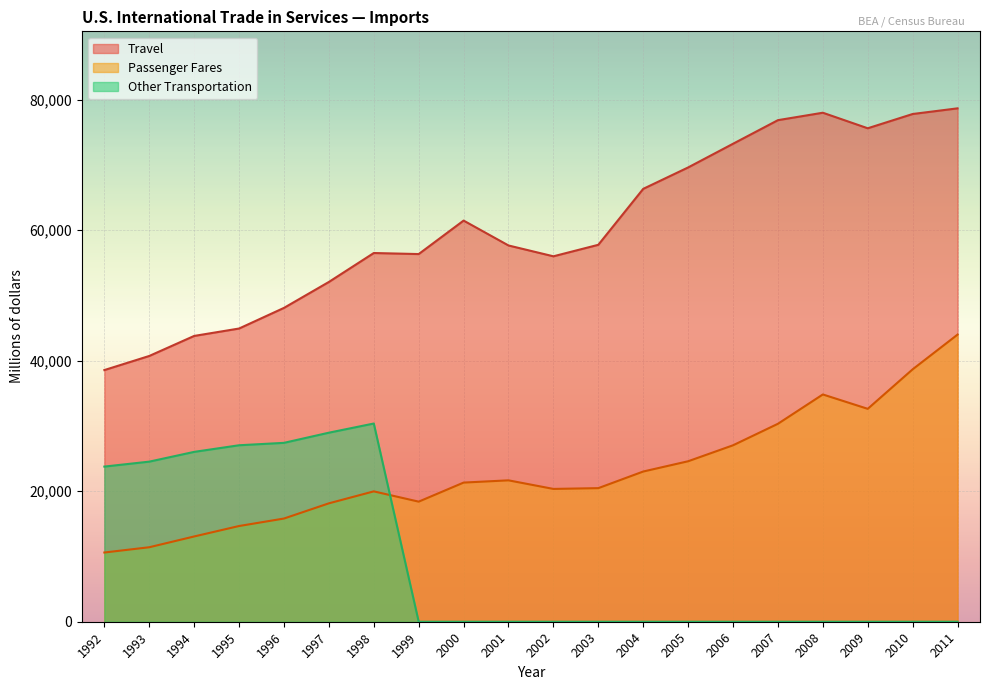

Reading right to left, what are all the values shown in this chart?

Travel: 78646	77778	75593	77974	76836	73220	69591	66311	57742	55980	57639	61452	56323	56483	52051	48078	44916	43782	40713	38552
Passenger Fares: 43984	38667	32614	34816	30324	27029	24583	23010	20464	20345	21660	21316	18396	19971	18138	15809	14663	13062	11410	10603
Other Transportation: 0	0	0	0	0	0	0	0	0	0	0	0	0	30363	28959	27403	27034	26019	24524	23767